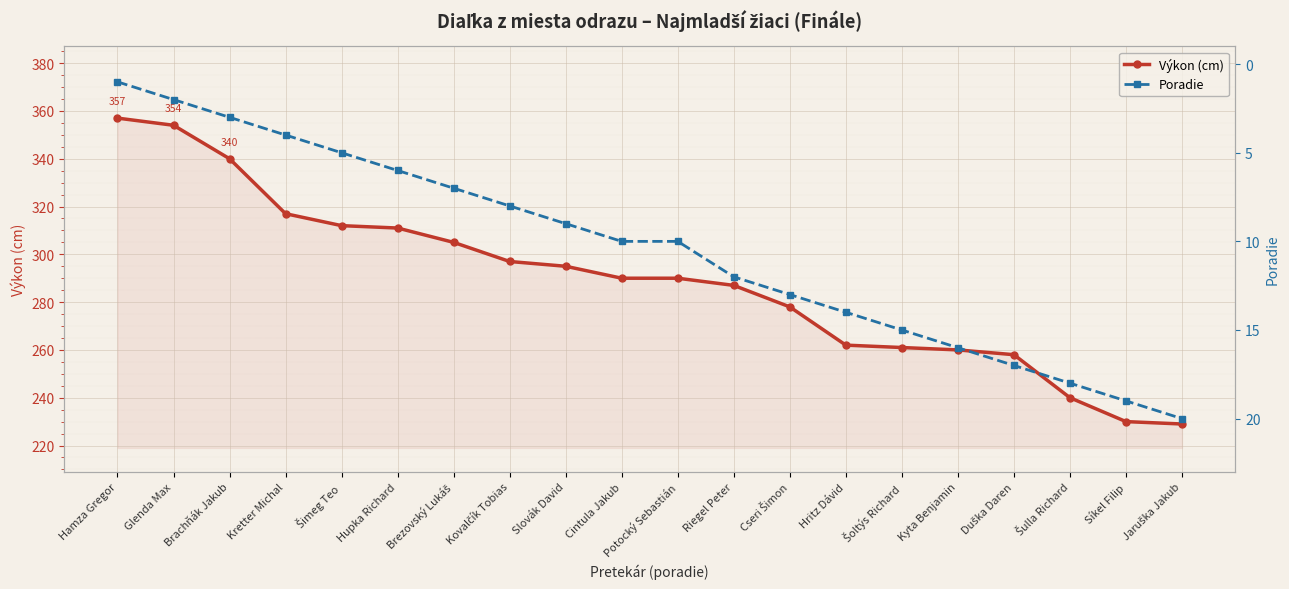

True or false: Poradie has a value of 10 at Potocký Sebastián.

True